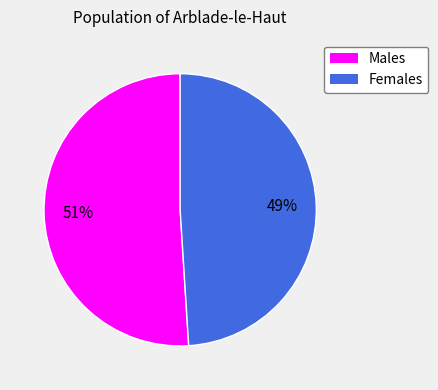

Which category has the biggest portion of the pie?

Males